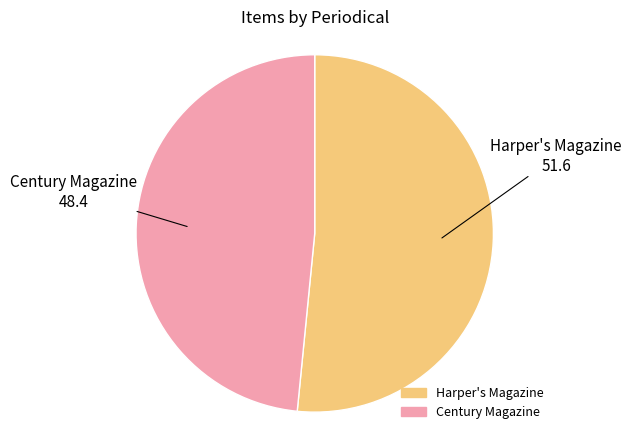

How many segments does this pie chart have?

2